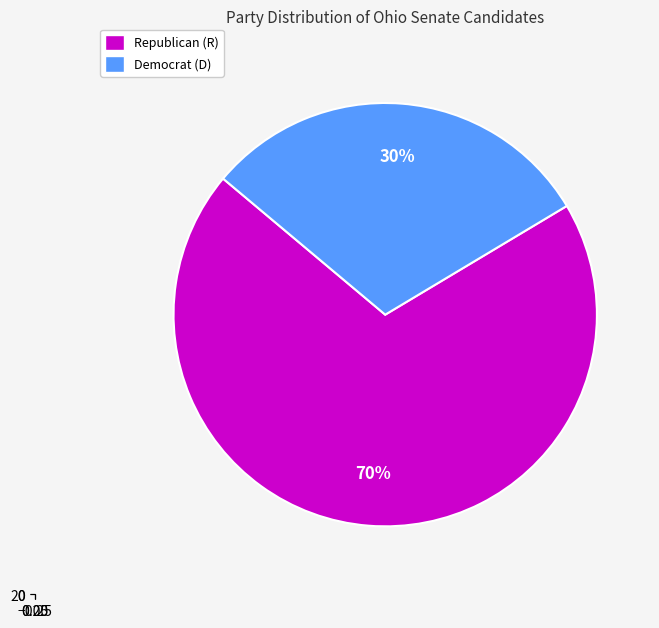

Between R and D, which is larger?

R